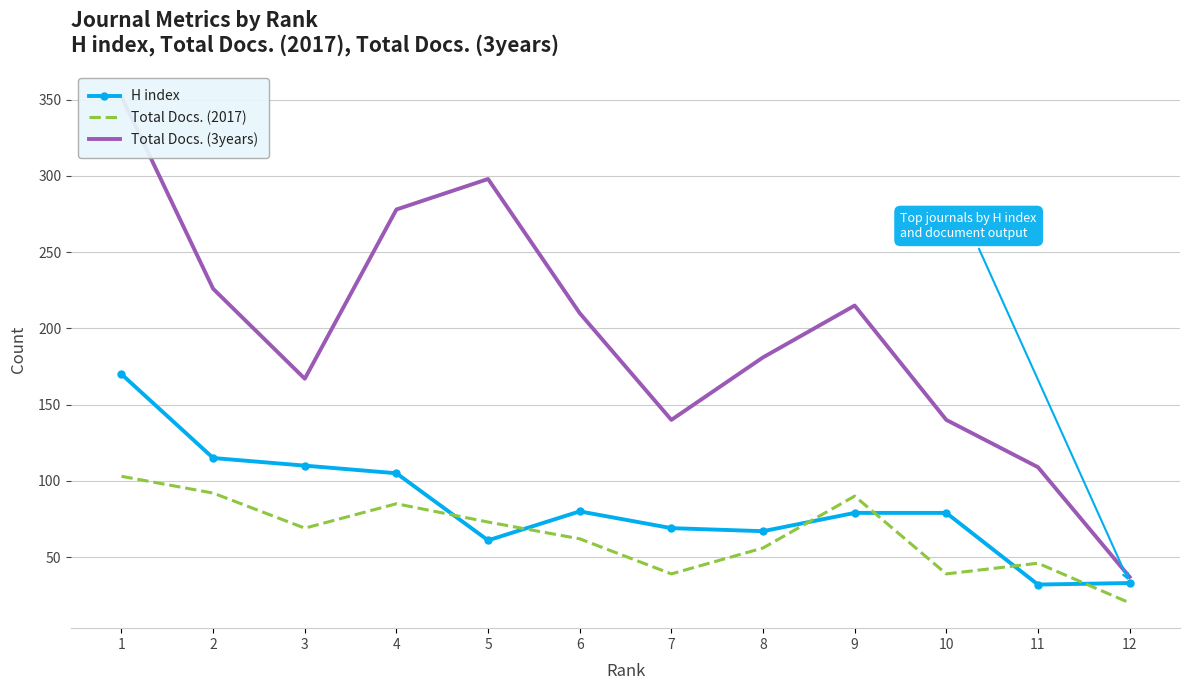

At how many categories does at least one series exceed 264?

3